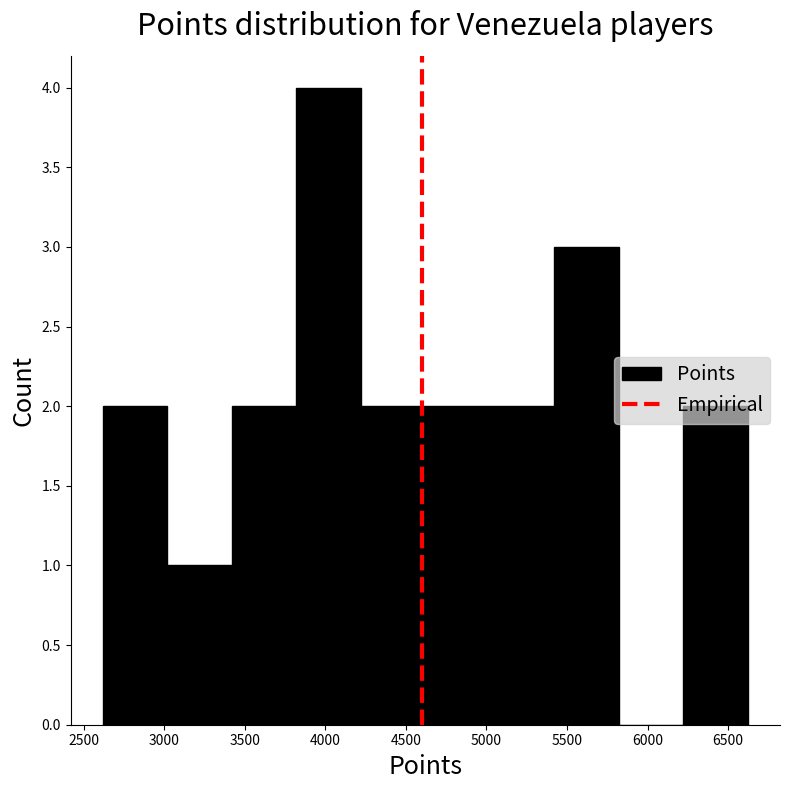

Which range on the x-axis has the tallest bar?

3800 to 4200